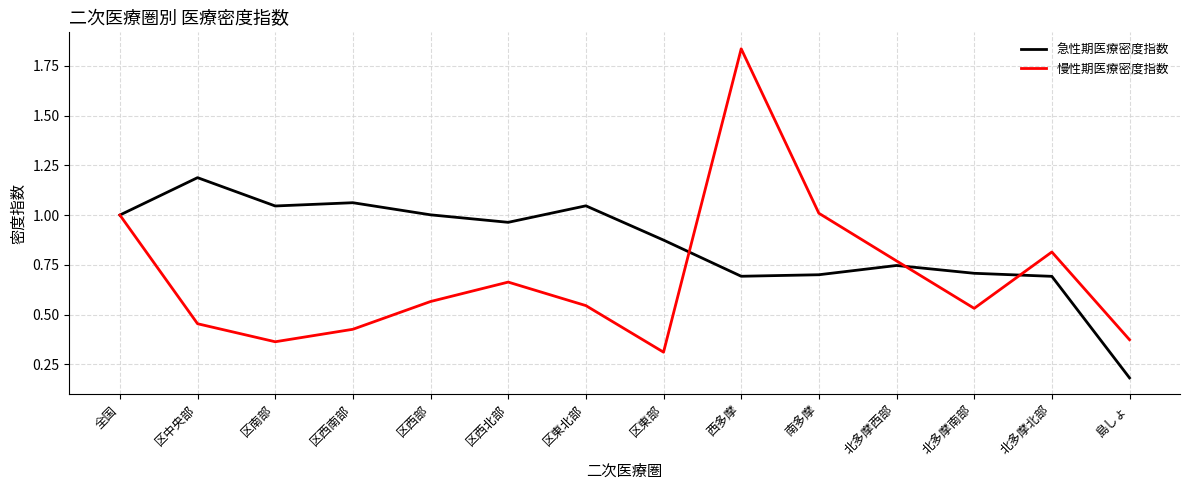

List the series in order of their overall mean, highest first.

急性期医療密度指数, 慢性期医療密度指数